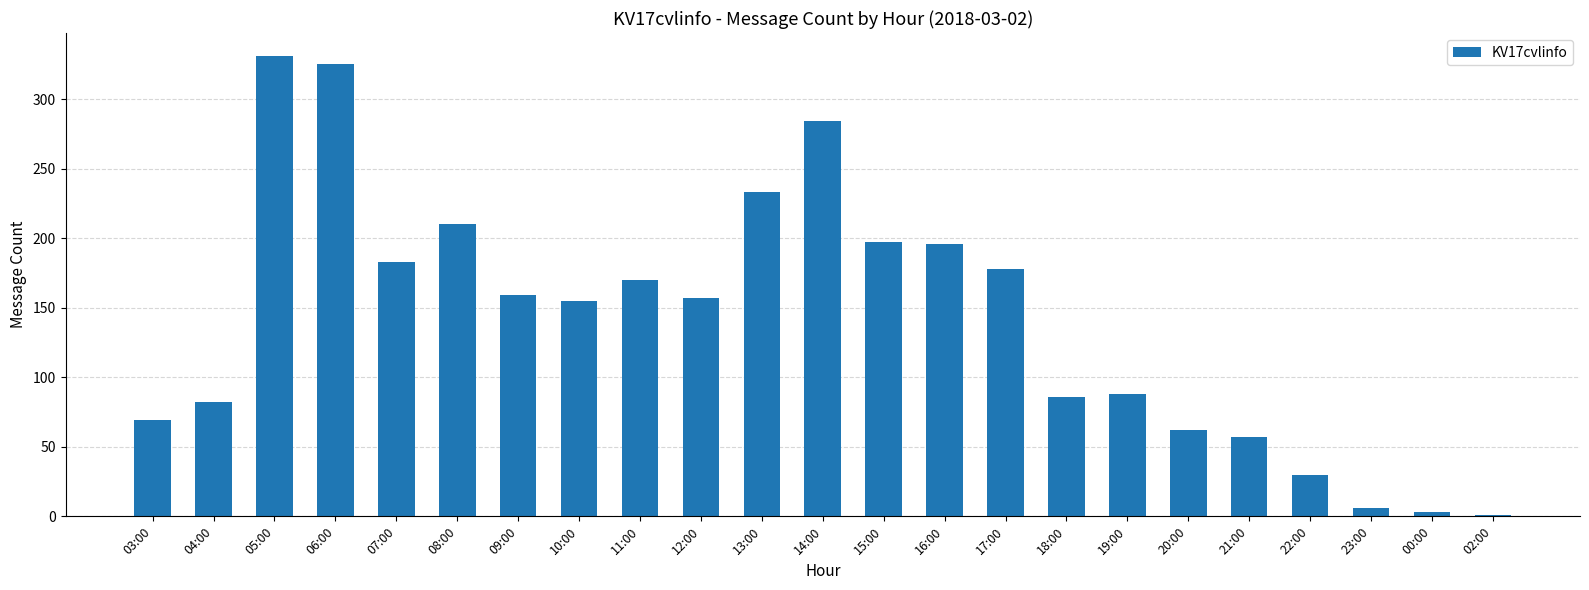

The value at 10:00 is 155. True or false?

True